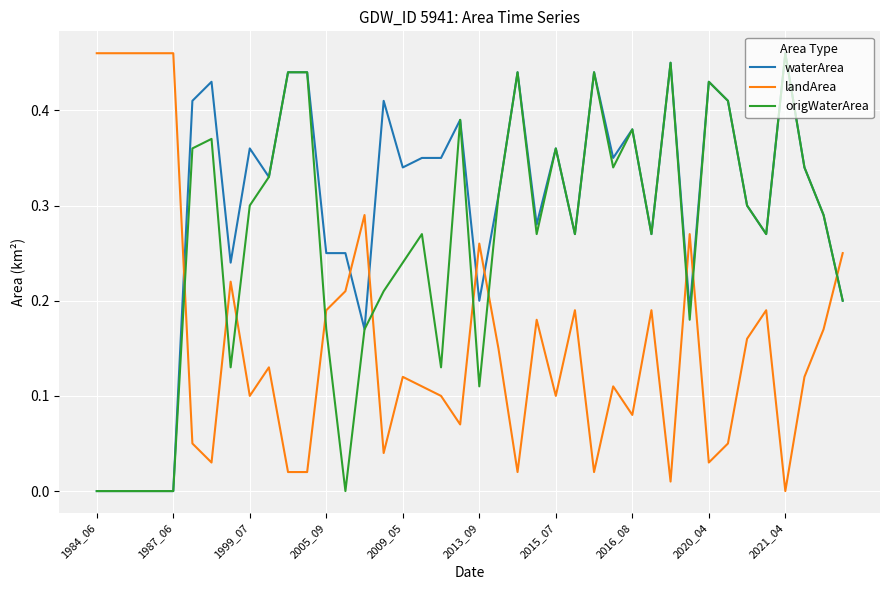

How many times do landArea and origWaterArea cross each other?

10